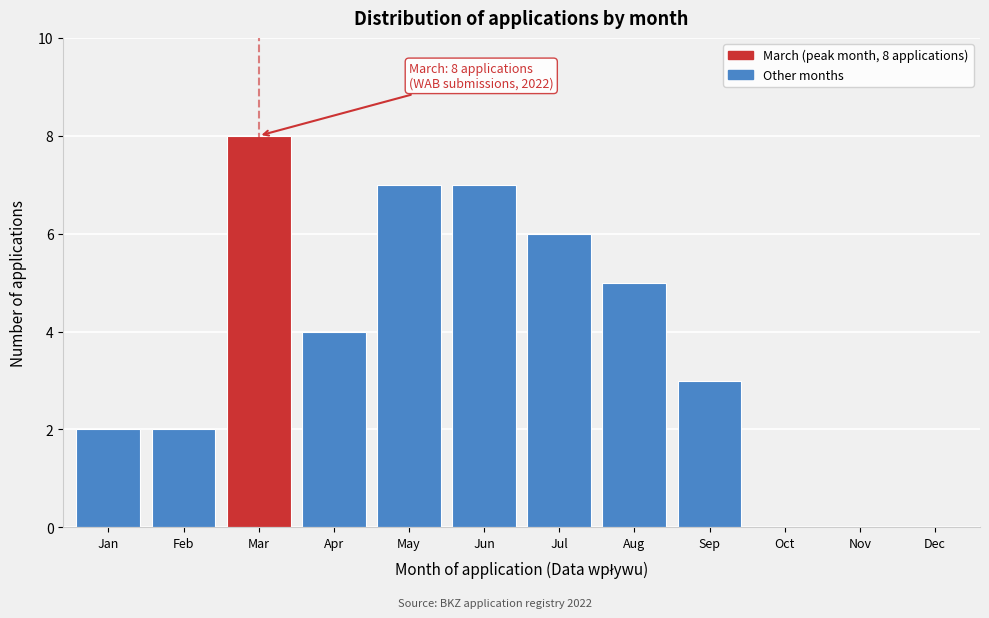

Reading left to right, transcribe all the data shown in this chart.

Jan=2	Feb=2	Mar=8	Apr=4	May=7	Jun=7	Jul=6	Aug=5	Sep=3	Oct=0	Nov=0	Dec=0